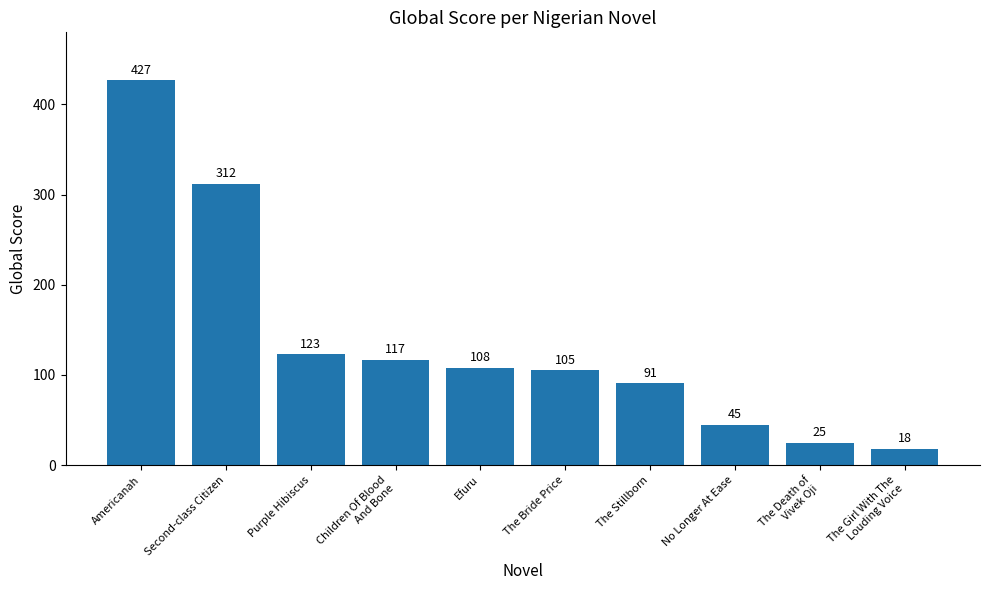

Reading left to right, list all the values displayed in this chart.

427	312	123	117	108	105	91	45	25	18